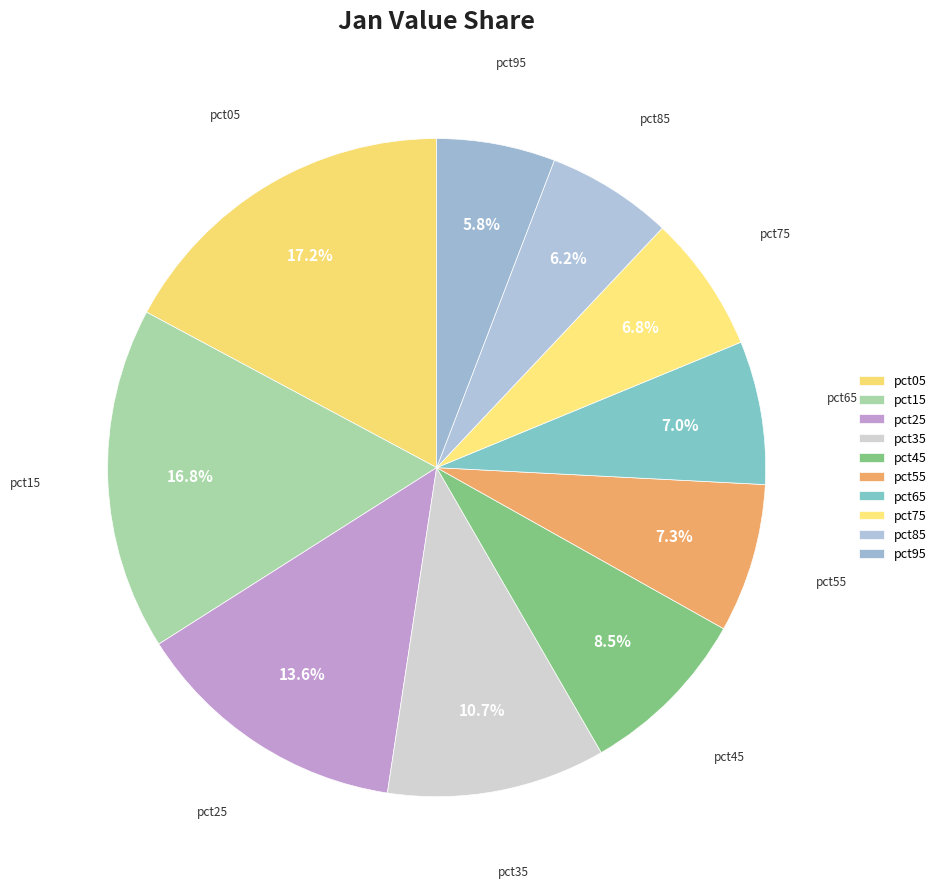

Count the number of slices in the pie.

10